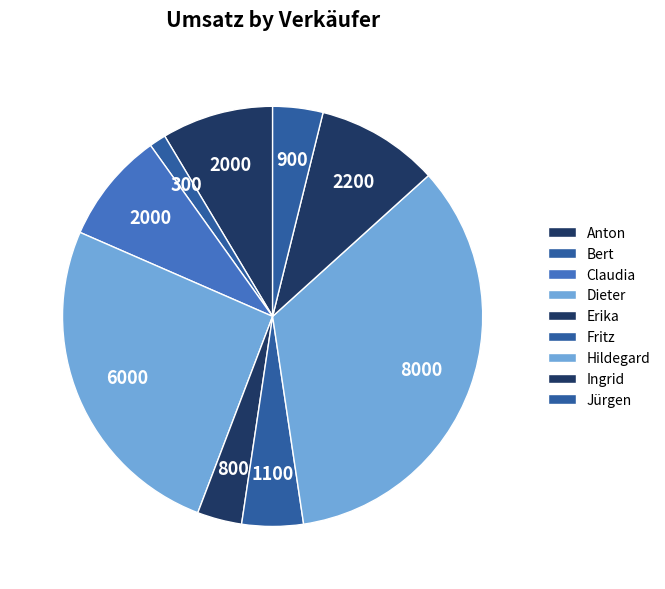

What percentage is NOT represented by Ingrid?

90.6%